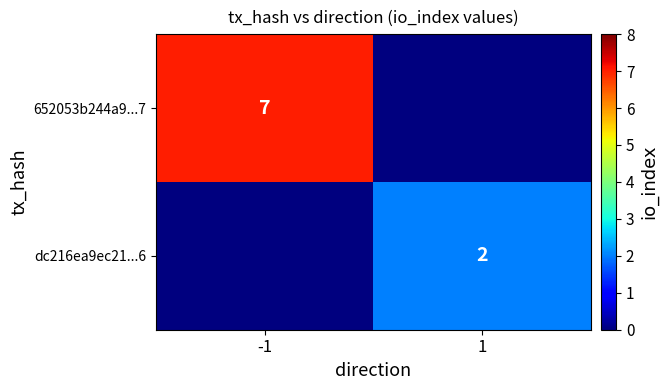

The 652053b244a9...7 series shows 7 at -1. True or false?

True